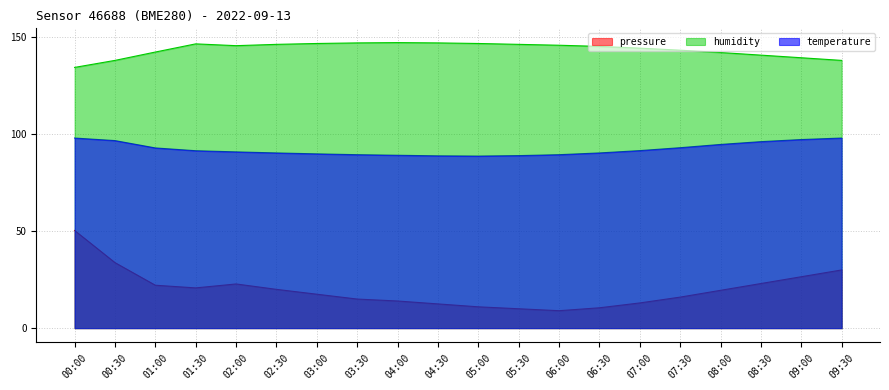

True or false: temperature has a value of 127.9 at 07:30.

False